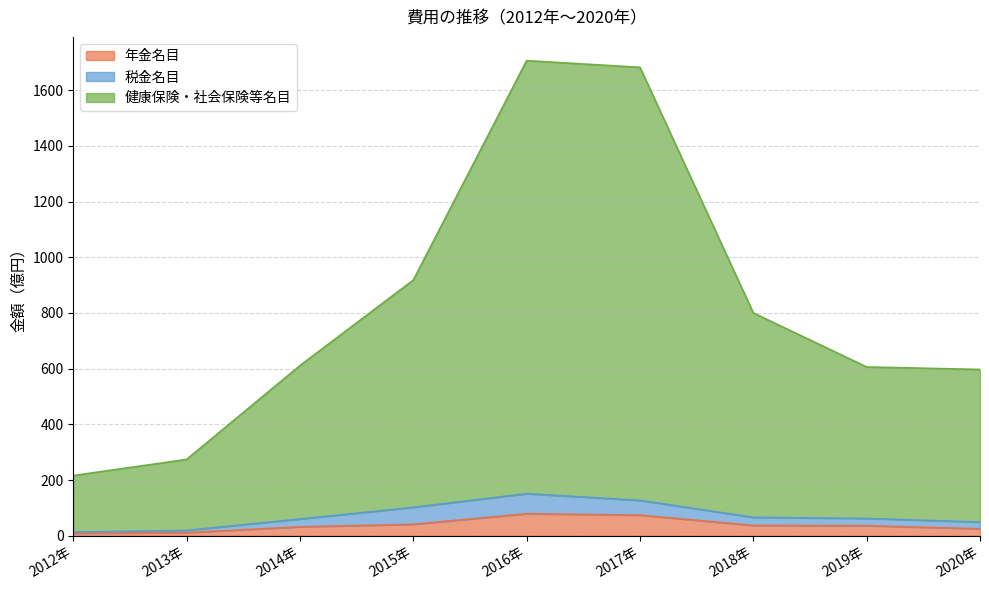

Between 2013年 and 2019年, which series saw the biggest shift?

健康保険・社会保険等名目